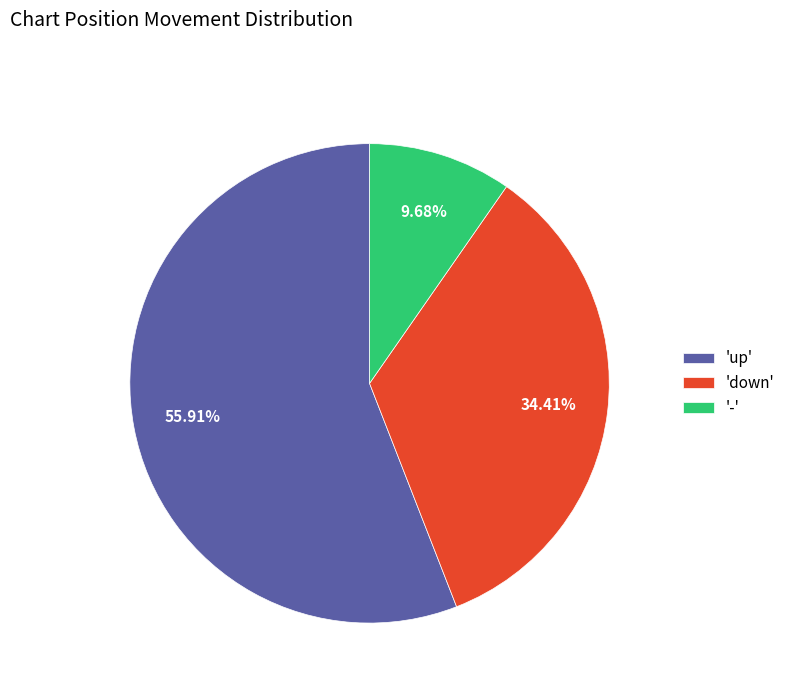

How many segments does this pie chart have?

3